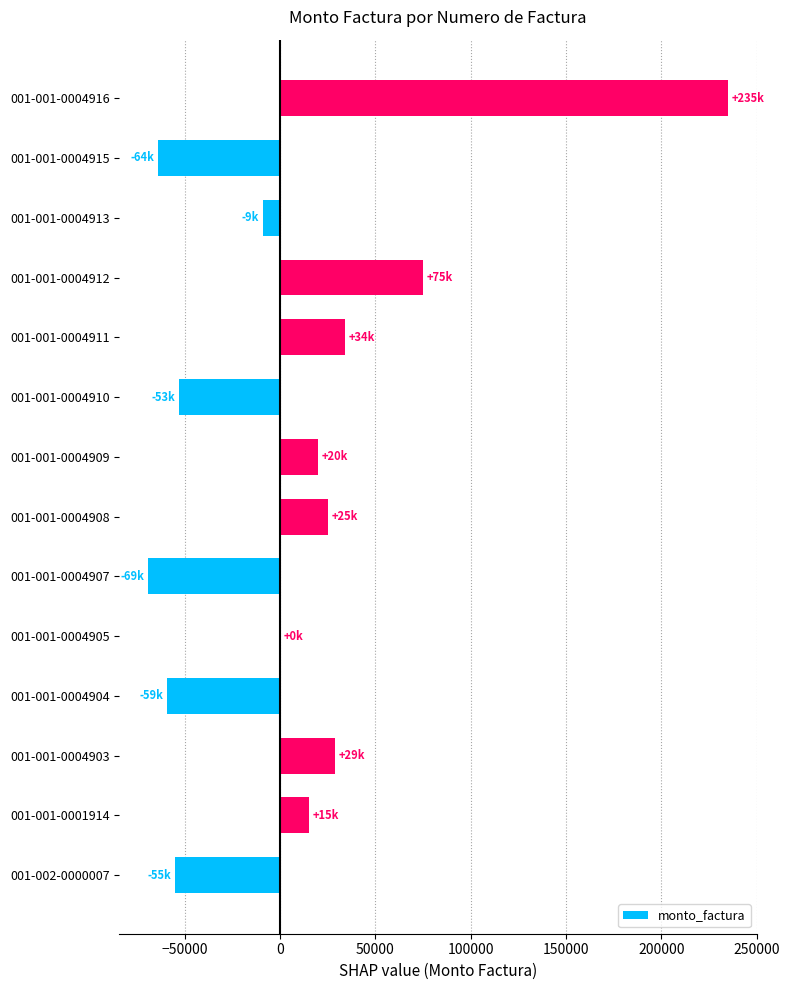

The value at 001-001-0004907 is -102150. True or false?

False